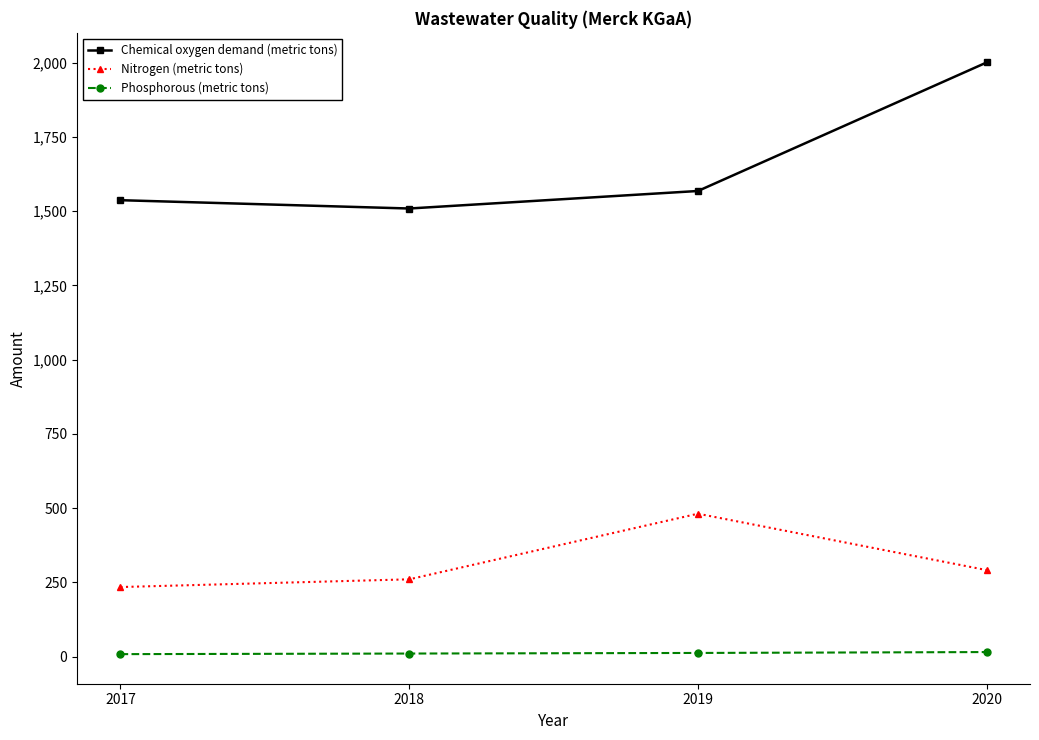

Rank the series at 2018 from highest to lowest value.

Chemical oxygen demand (metric tons), Nitrogen (metric tons), Phosphorous (metric tons)